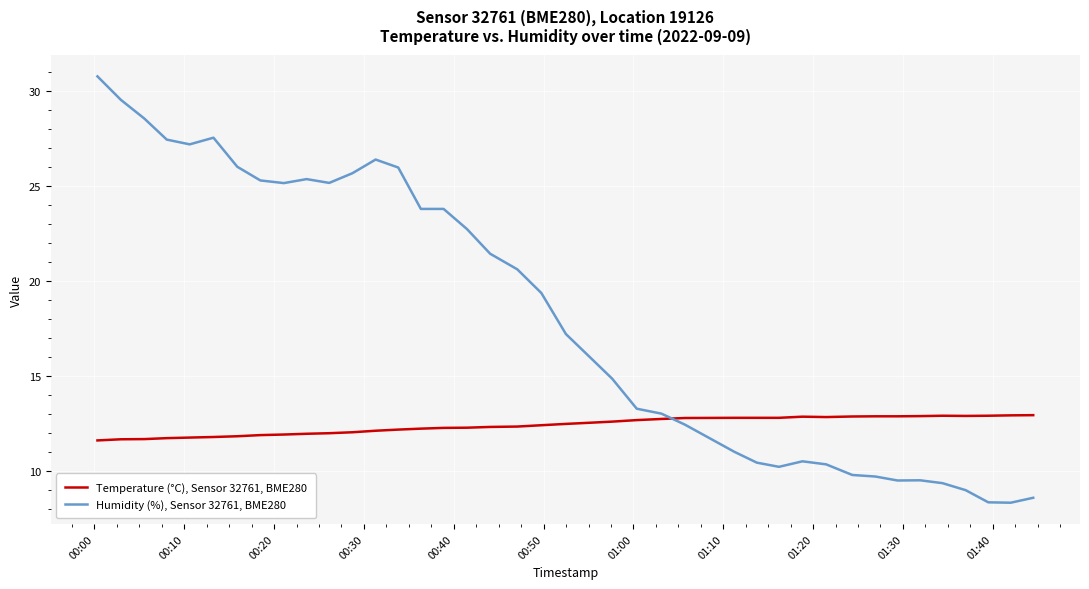

True or false: Temperature (°C), Sensor 32761, BME280 and Humidity (%), Sensor 32761, BME280 cross at least once.

True